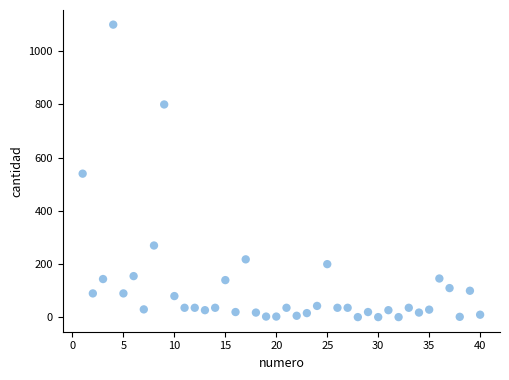

What is the range of Y values (max minus min)?

1099